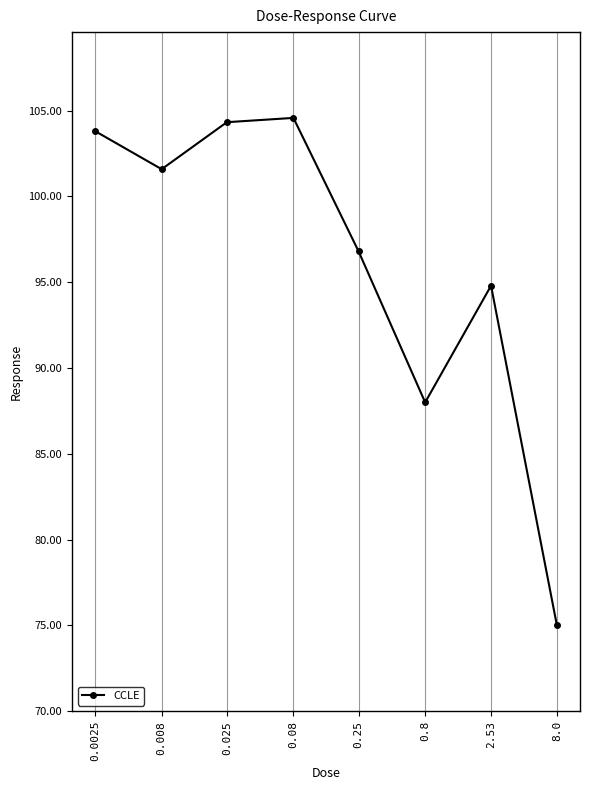

Where does the data first go above 101?

0.0025